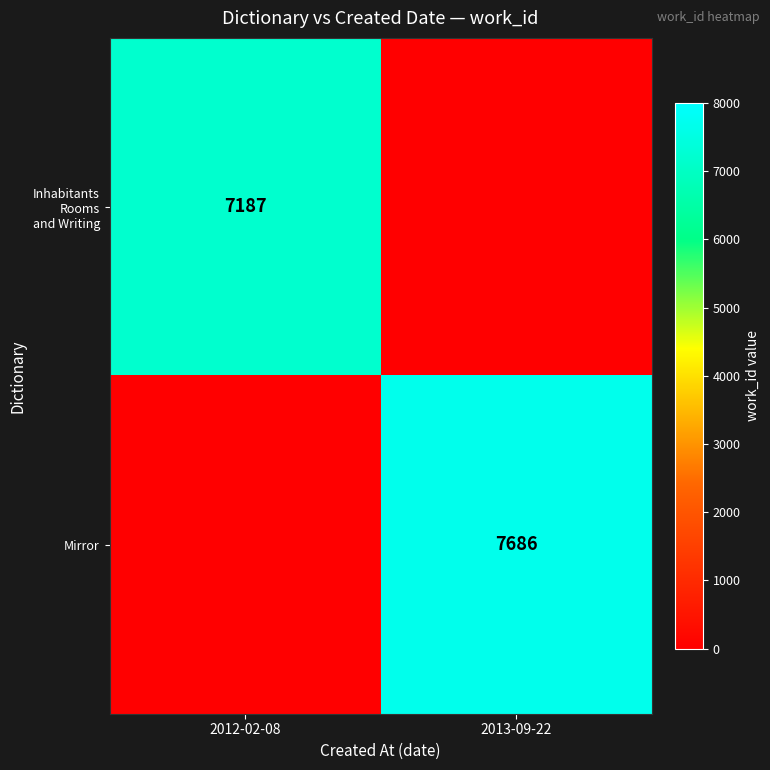

What is the spread (max minus min) of values at 2012-02-08?

7187